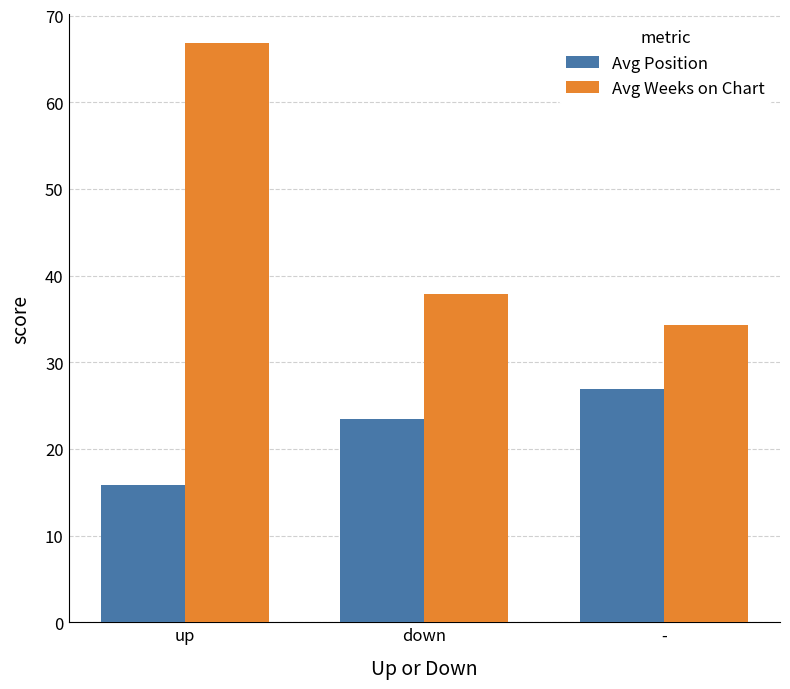

What are all the series names shown in the legend?

Avg Position, Avg Weeks on Chart